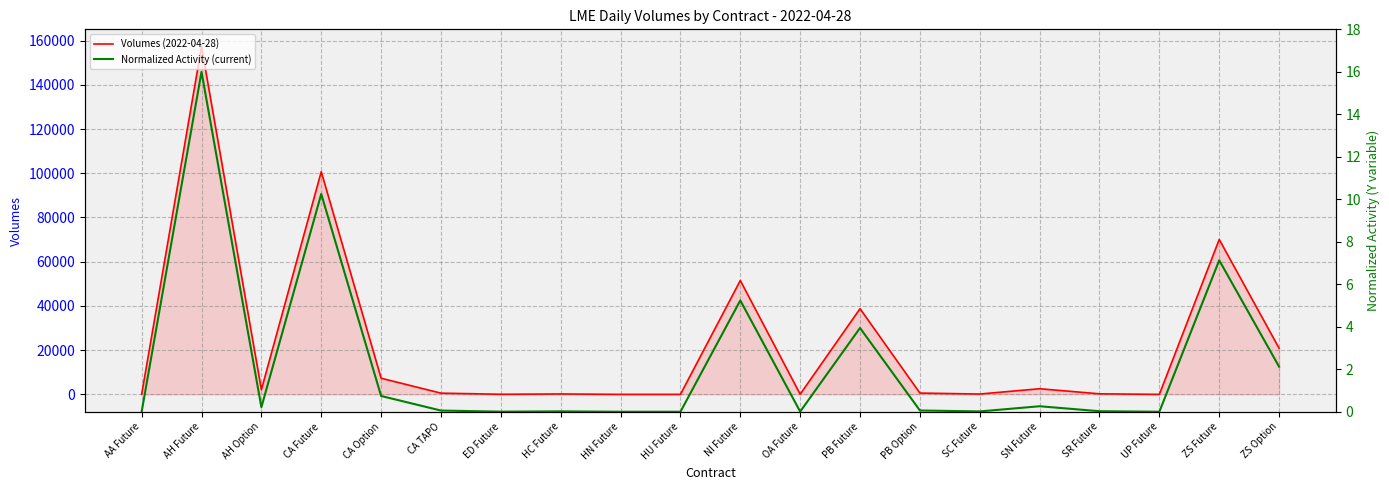

True or false: Volumes (2022-04-28) and Normalized Activity (current) intersect in this chart.

False